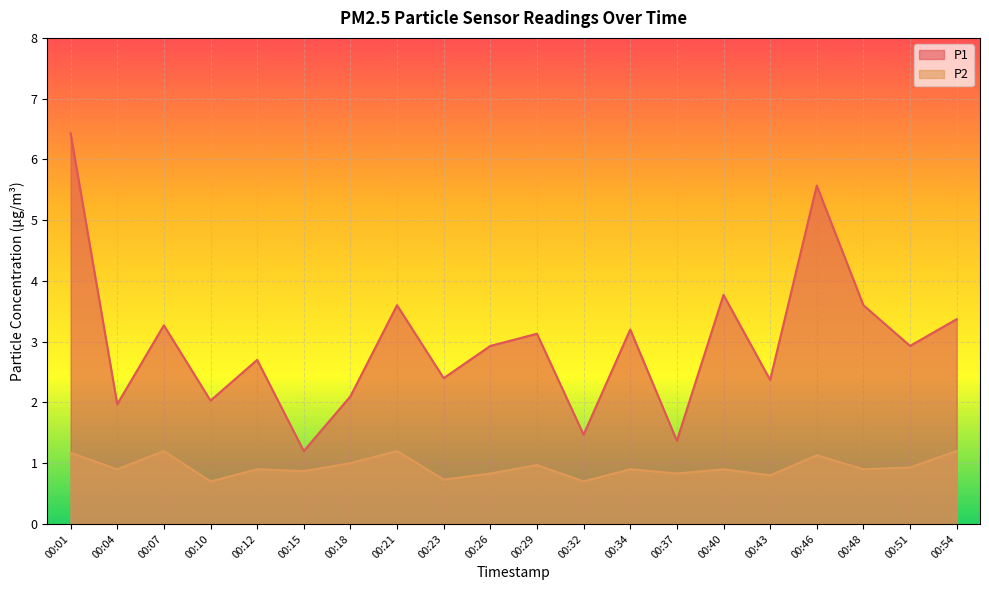

The value of P2 at 00:51 is 0.3. True or false?

False